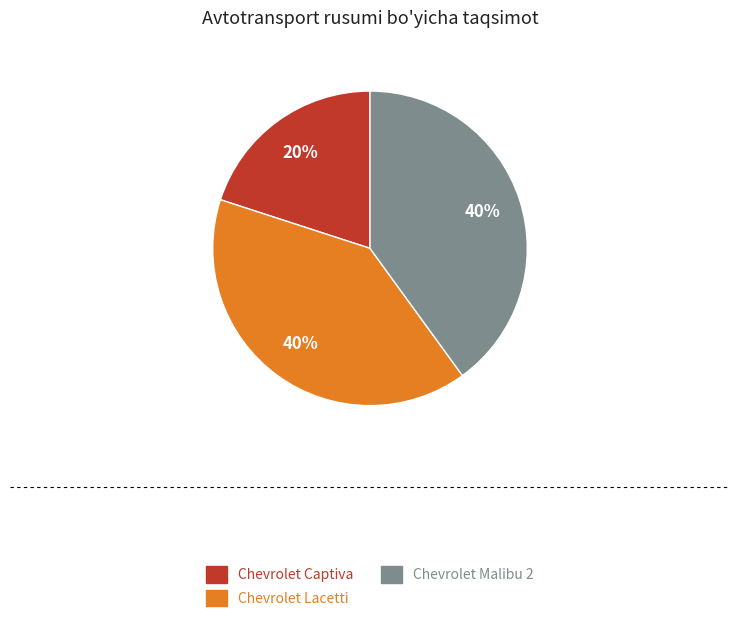

Do Chevrolet Captiva and Chevrolet Lacetti together represent more than half of the pie?

Yes